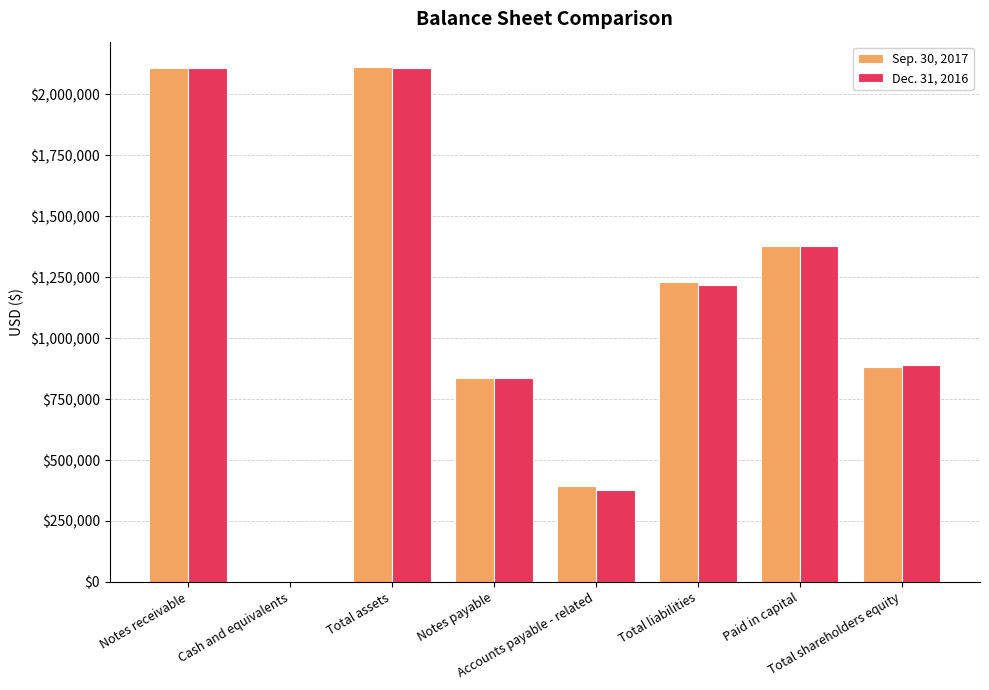

Rank the series at Total shareholders equity from highest to lowest value.

Dec. 31, 2016, Sep. 30, 2017